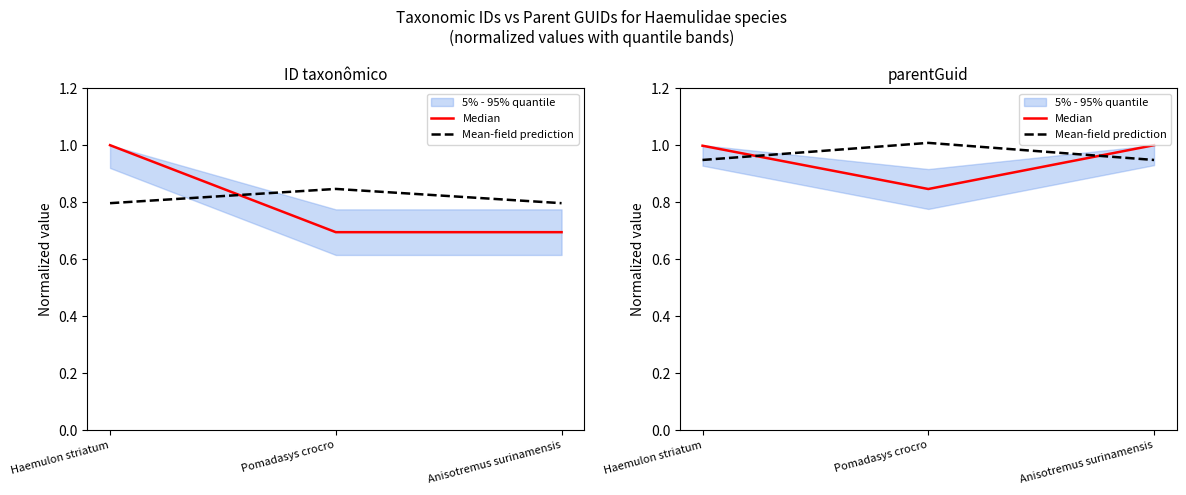

List the series in order of their overall mean, highest first.

Mean-field prediction, Median